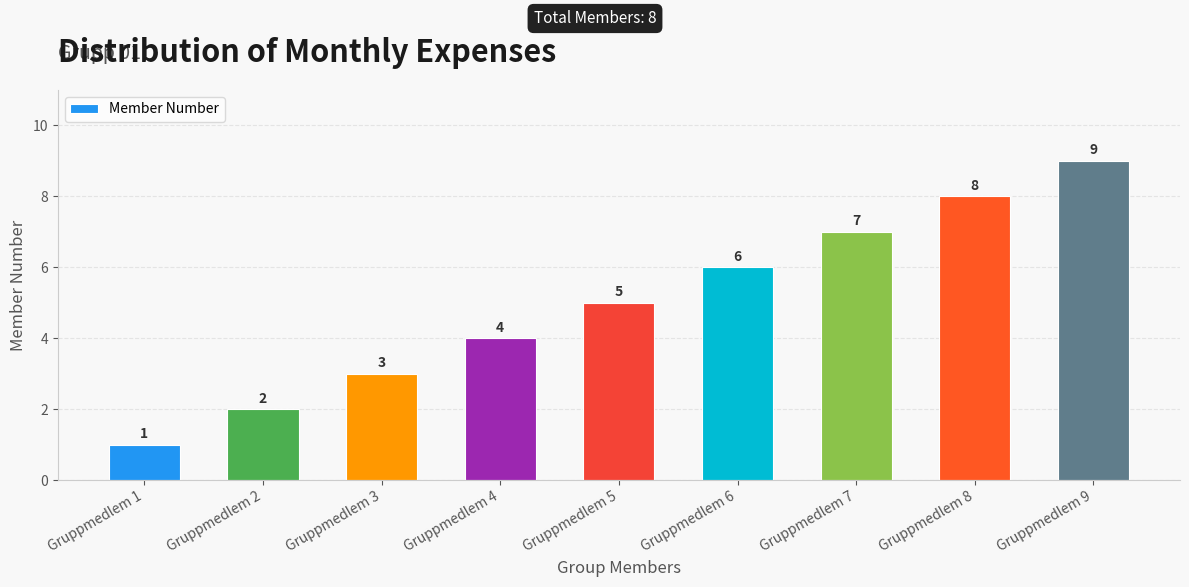

What is the maximum value shown in the chart?

9